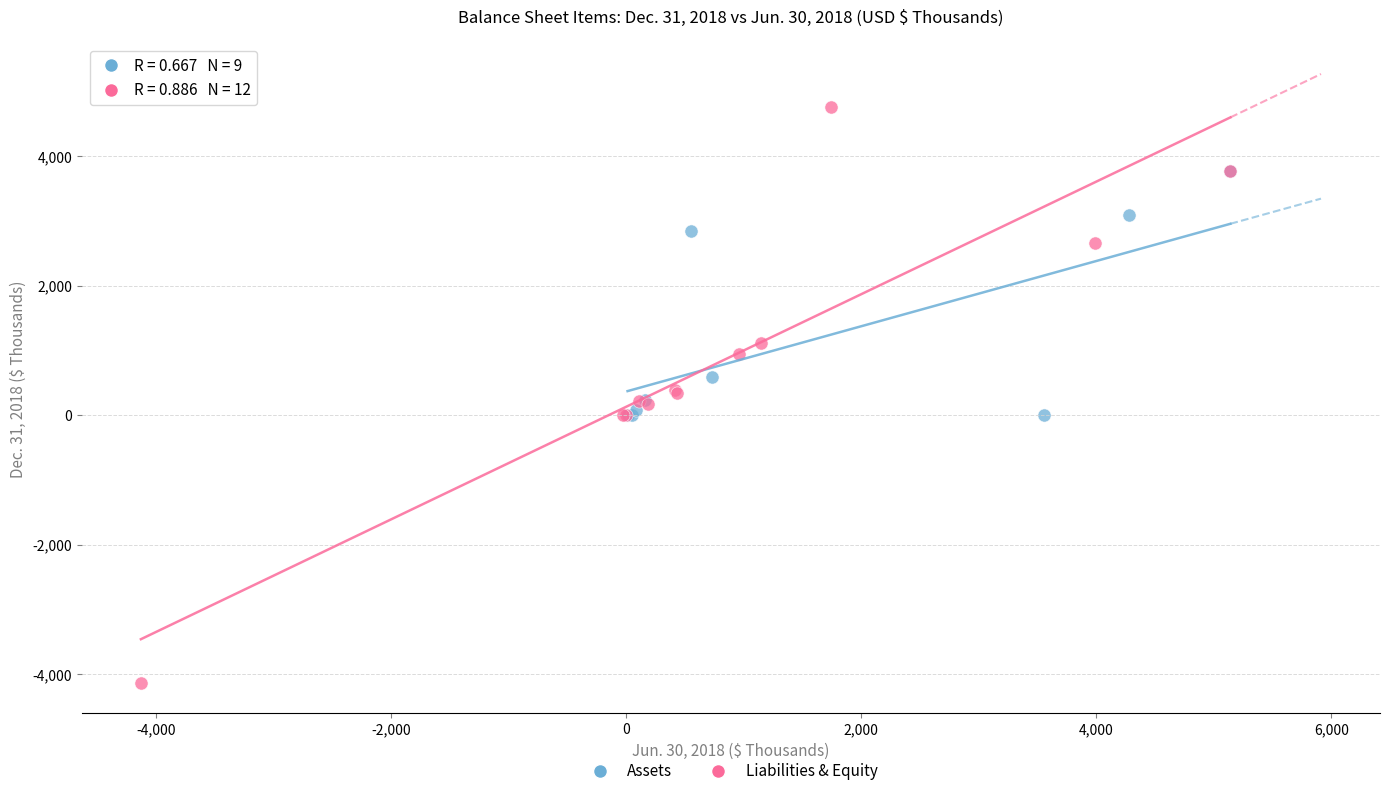

Which series contains the highest Y value?

Liabilities & Equity